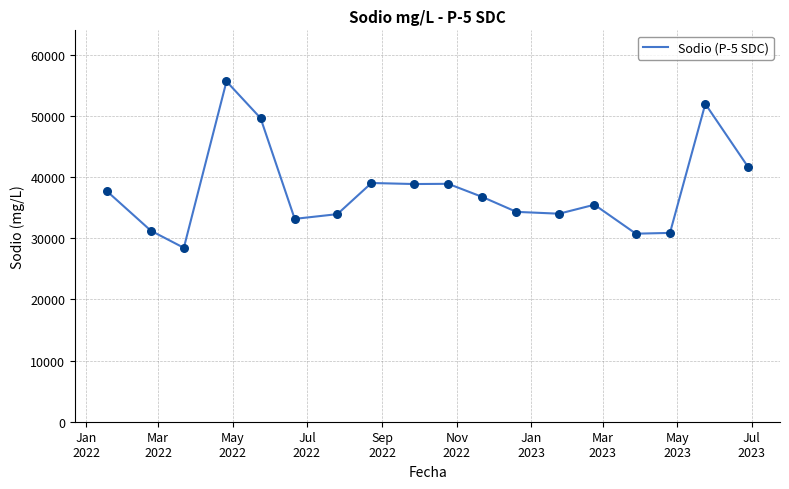

What is the minimum value shown in the chart?

28423.4